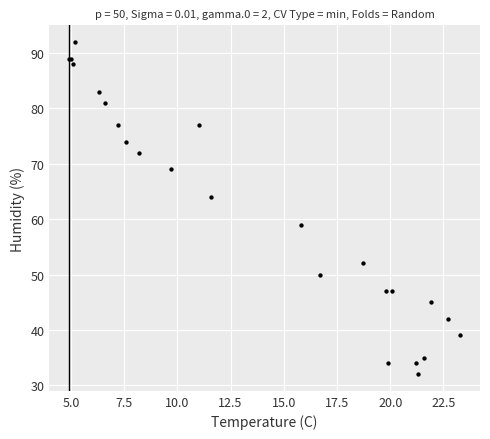

What Y value in the scatter plot is closest to 62?

64